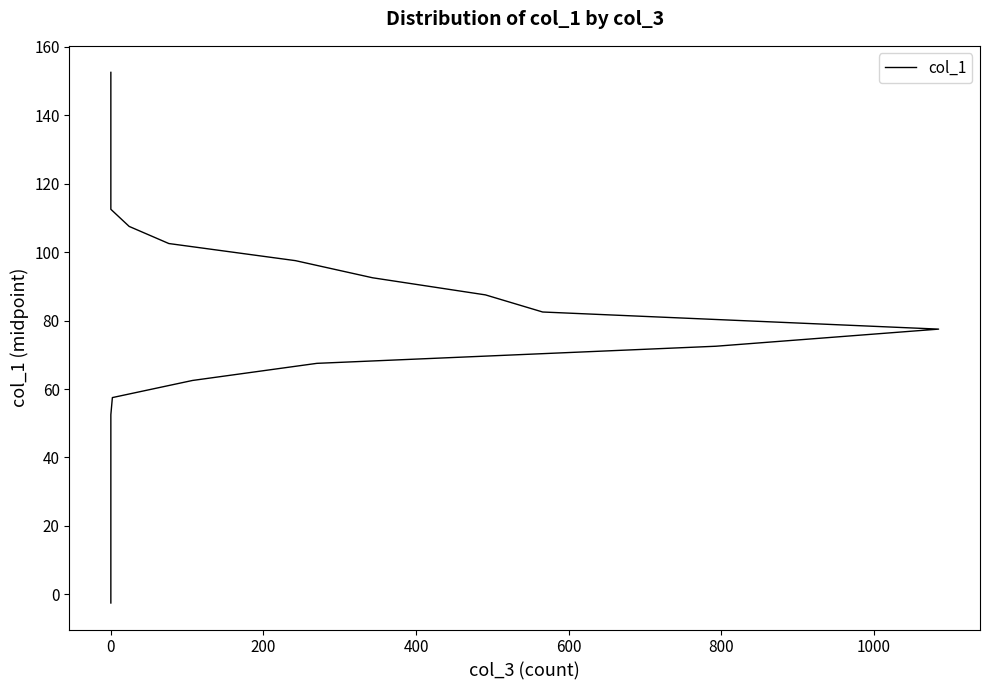

What is the minimum value shown in the chart?

-2.5